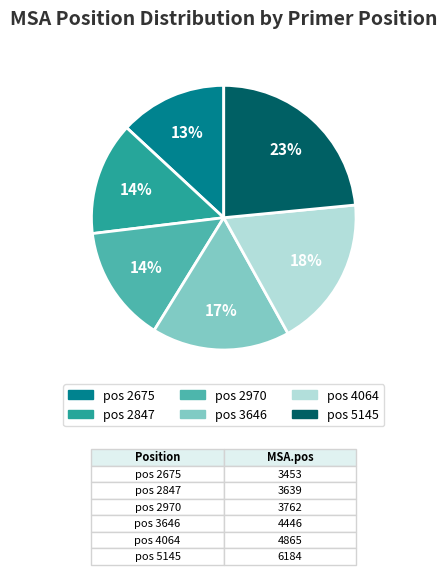

To the nearest percent, what percentage of the pie is pos 2847?

14%